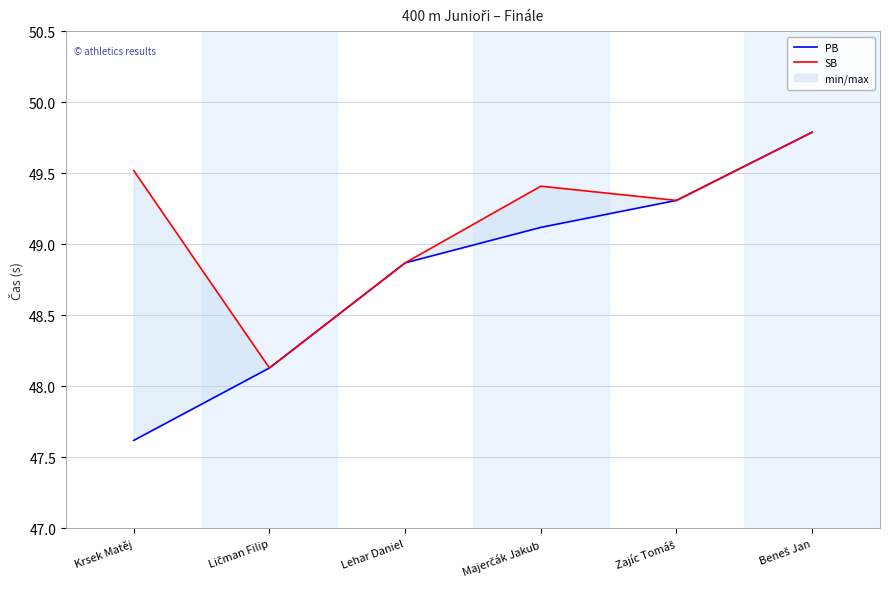

At which label does PB first exceed 49?

Majerčák Jakub